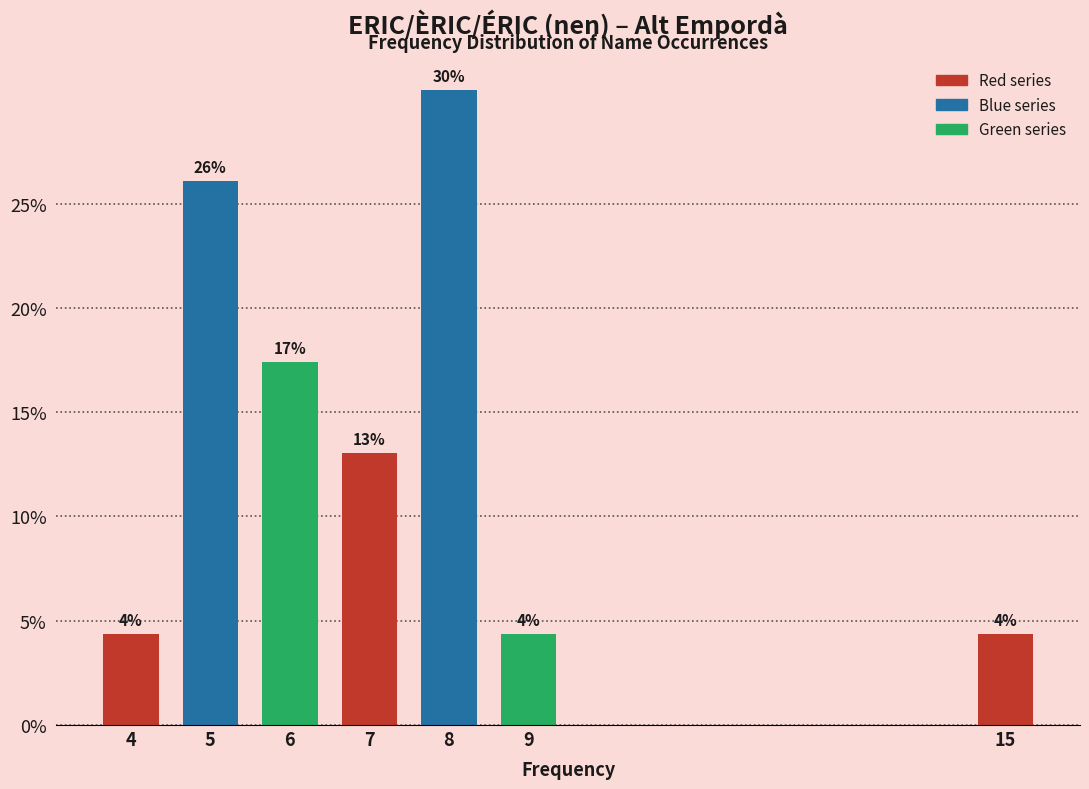

Does the chart contain any negative values?

No